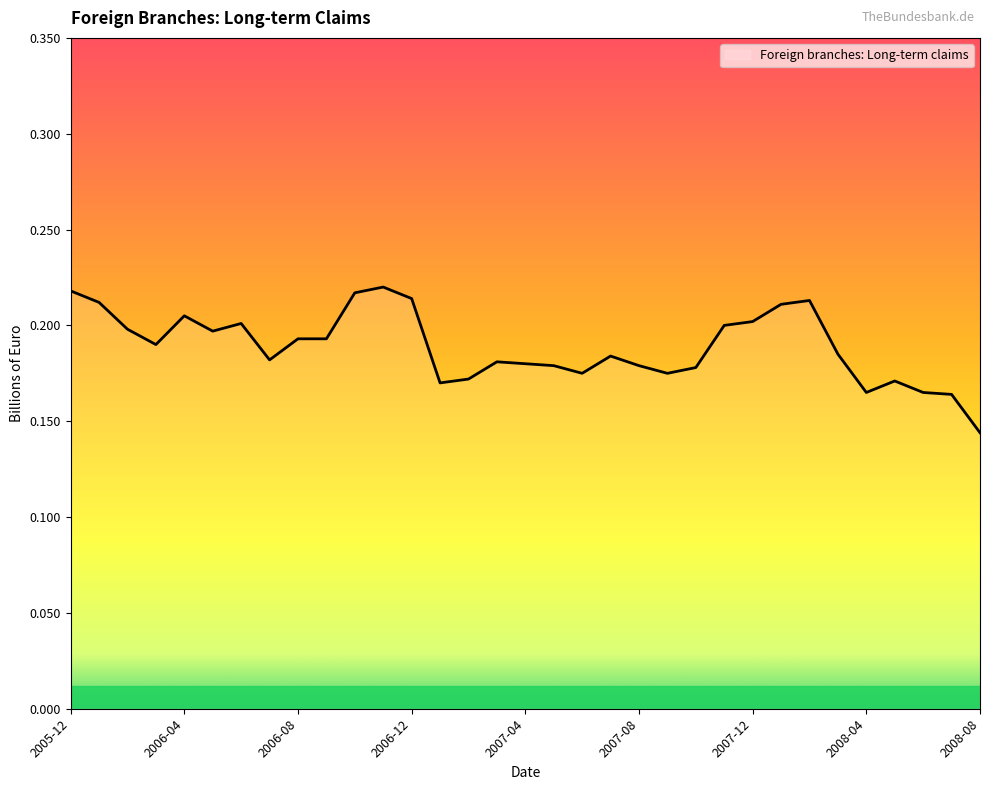

Does the chart display data point markers on the line(s)?

No